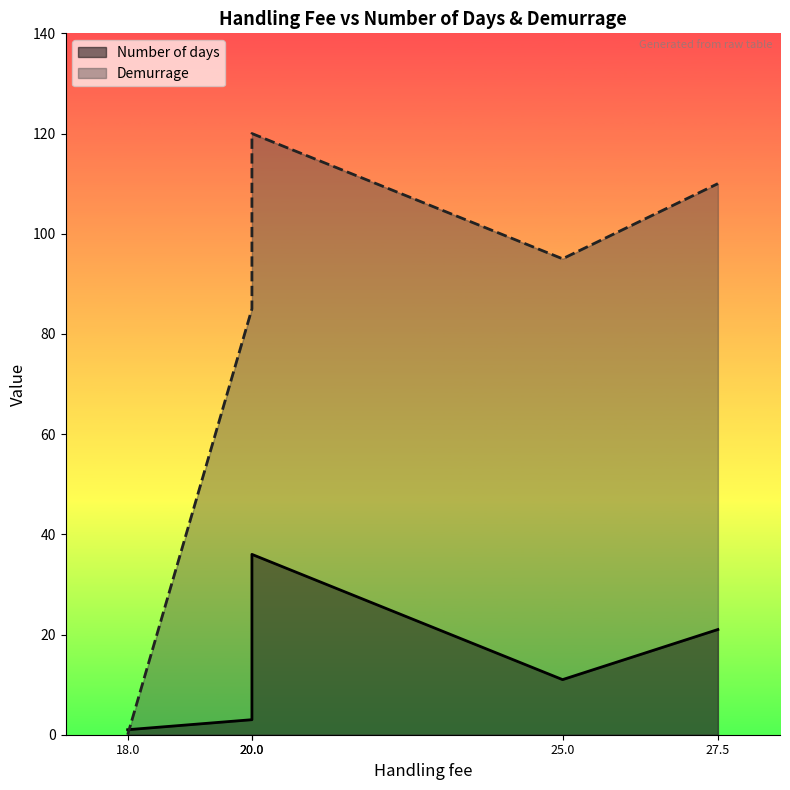

Which series has the largest total across all categories?

Demurrage